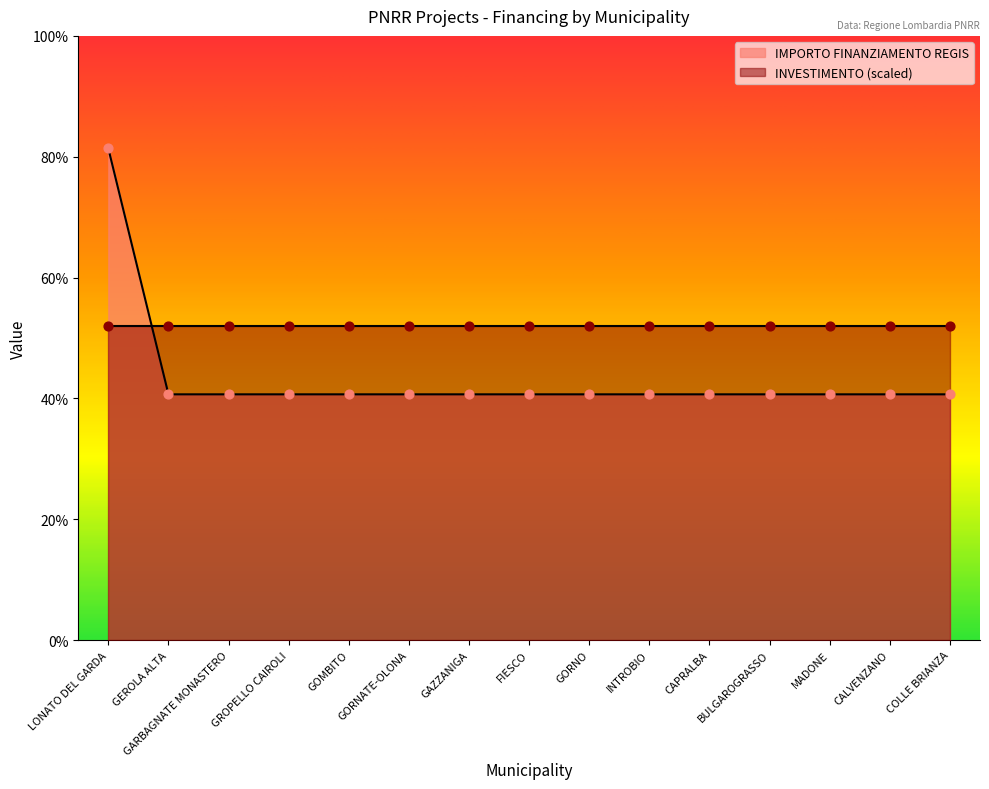

Which has a higher value, GORNO or GROPELLO CAIROLI?

GORNO